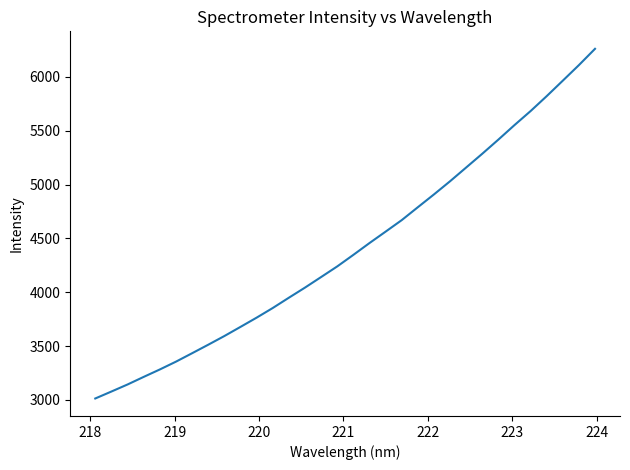

What is the minimum value shown in the chart?

3012.7